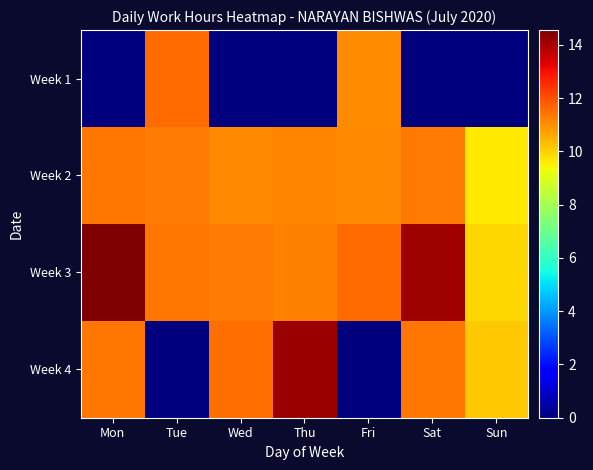

Which series has the largest range (max minus min)?

Week 4